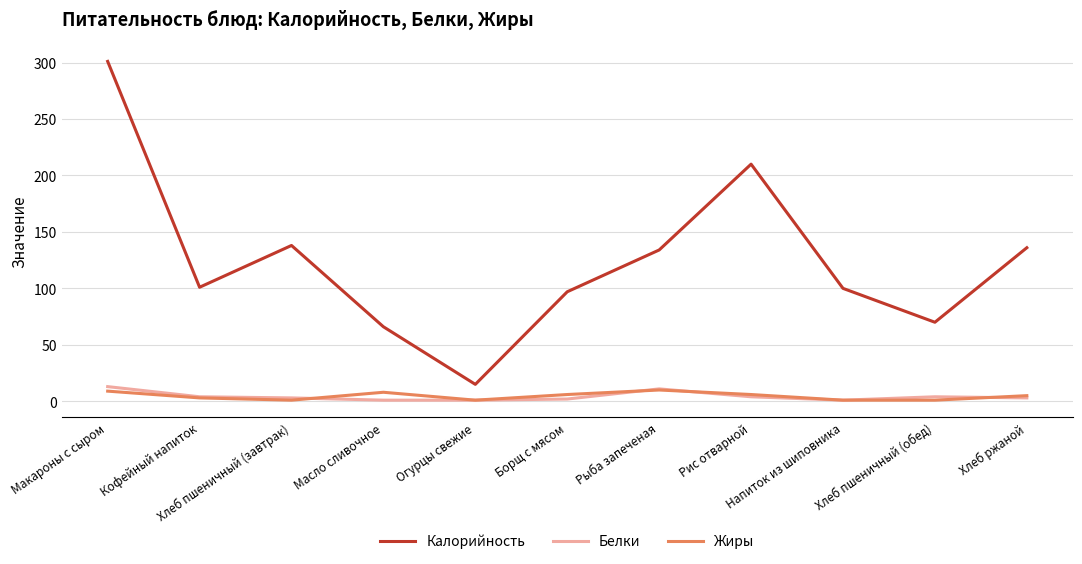

Between Хлеб пшеничный (обед) and Хлеб ржаной, which series saw the biggest shift?

Калорийность